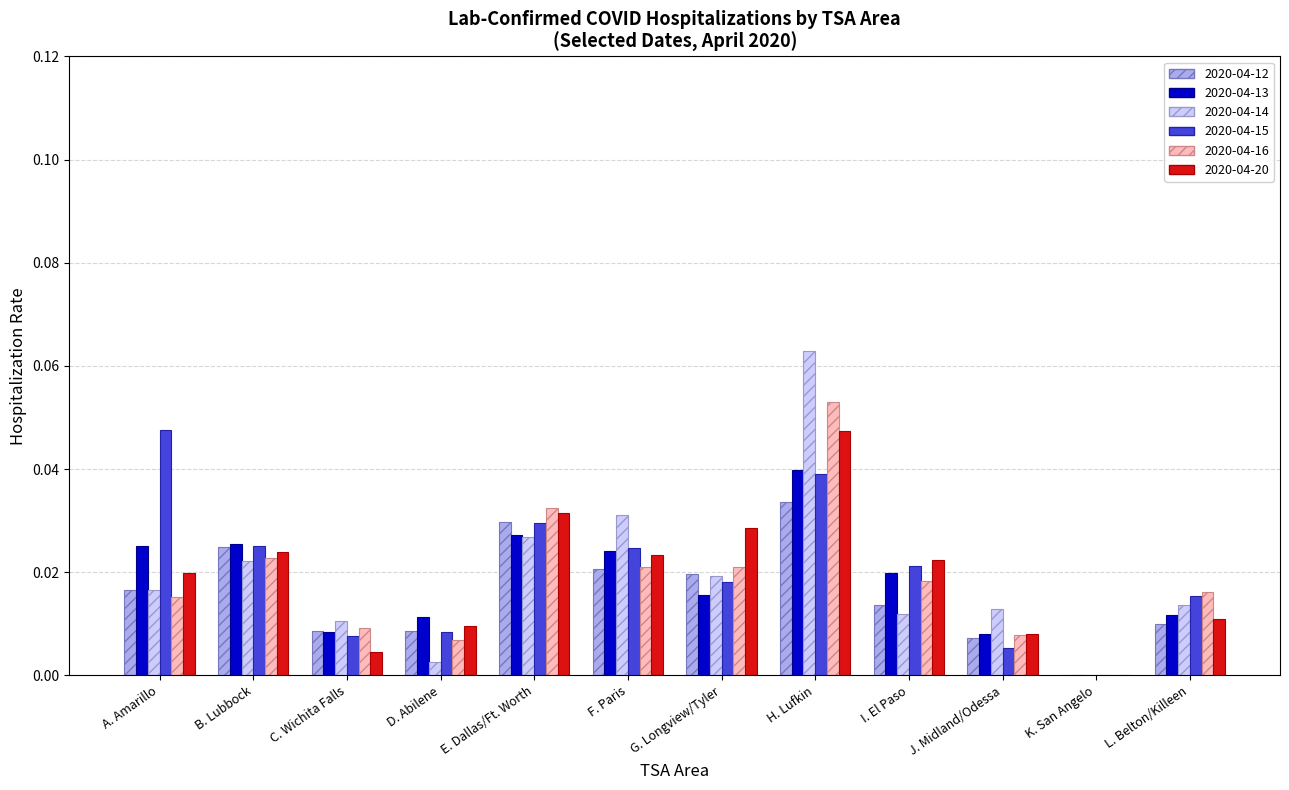

Between A. Amarillo and C. Wichita Falls, which series saw the biggest shift?

2020-04-15